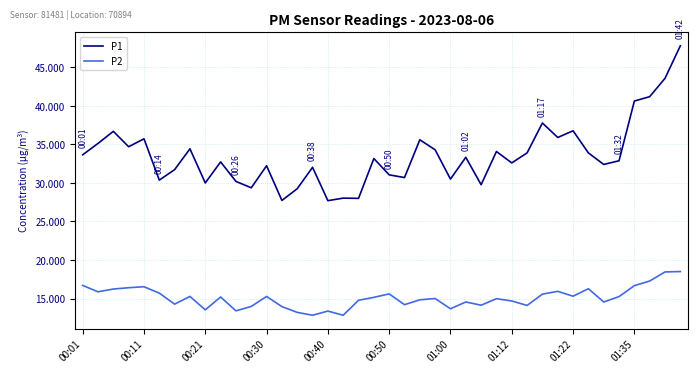

What is the difference between the maximum and minimum values in the P1 series?

20.1